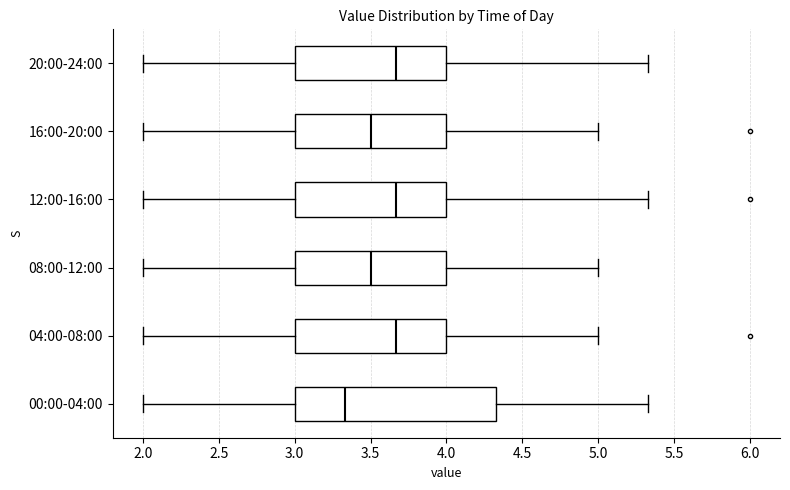

Where is the right edge of the box for 08:00-12:00 on the x-axis? The values are not printed on the chart, so give them approximately, as read against the axis.

4.00